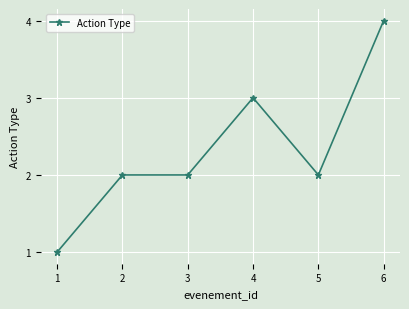

What is the difference between the maximum and minimum values?

3